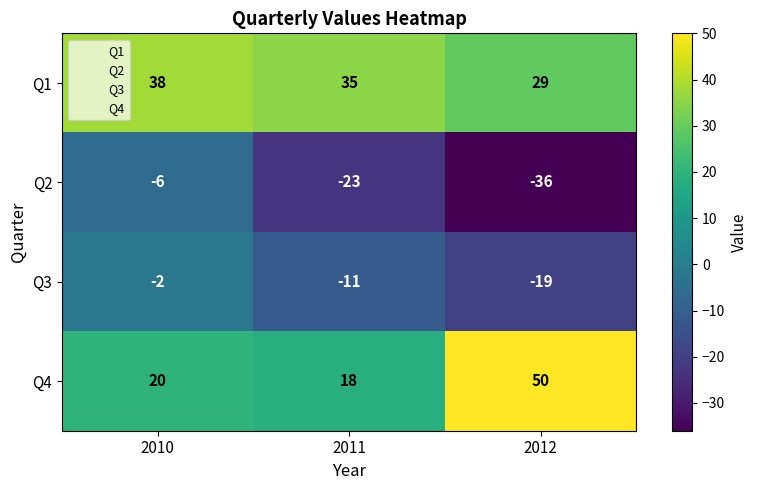

The Q3 series shows -27 at 2012. True or false?

False